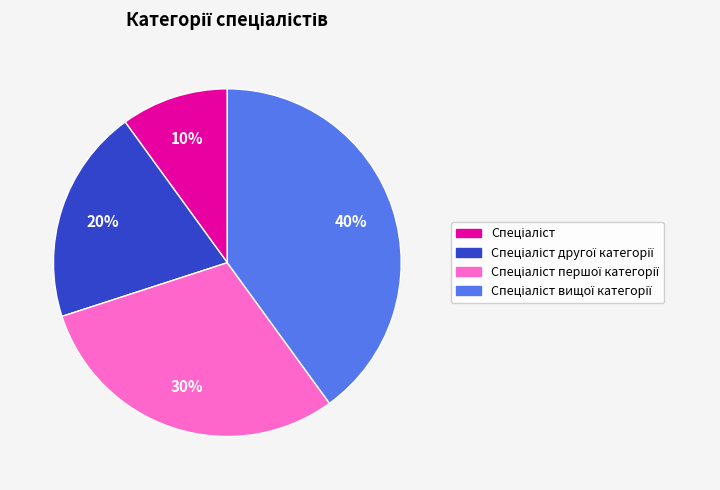

To the nearest percent, what is the average slice percentage?

25%